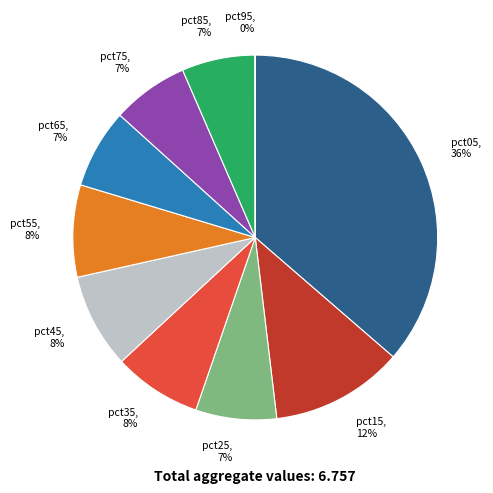

The pct25 slice represents 7% of the pie. True or false?

True